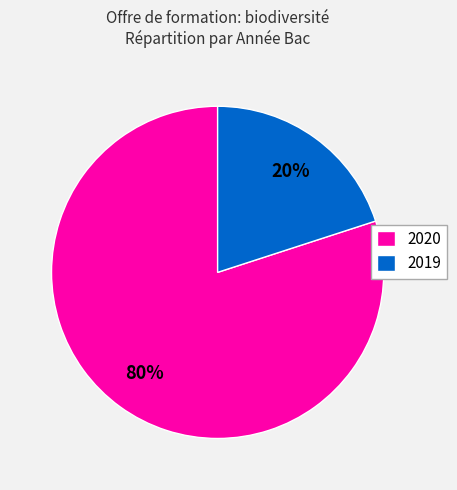

The 2020 slice represents 80% of the pie. True or false?

True